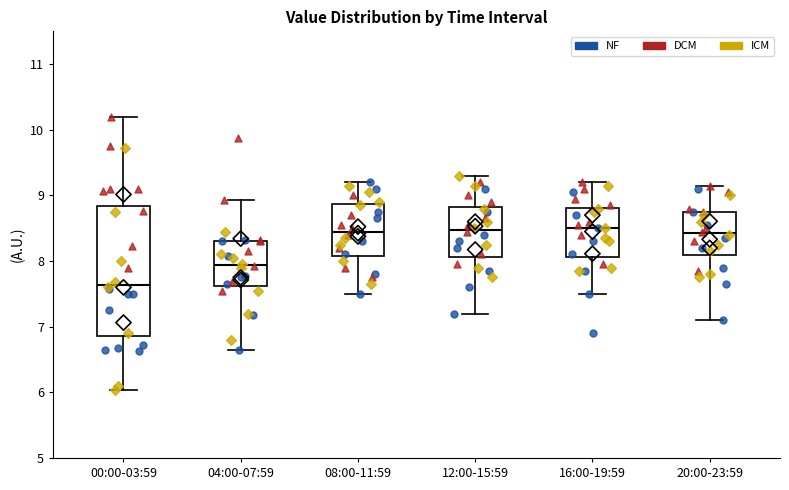

Which box is the tallest, from its lower edge to its upper edge?

00:00-03:59